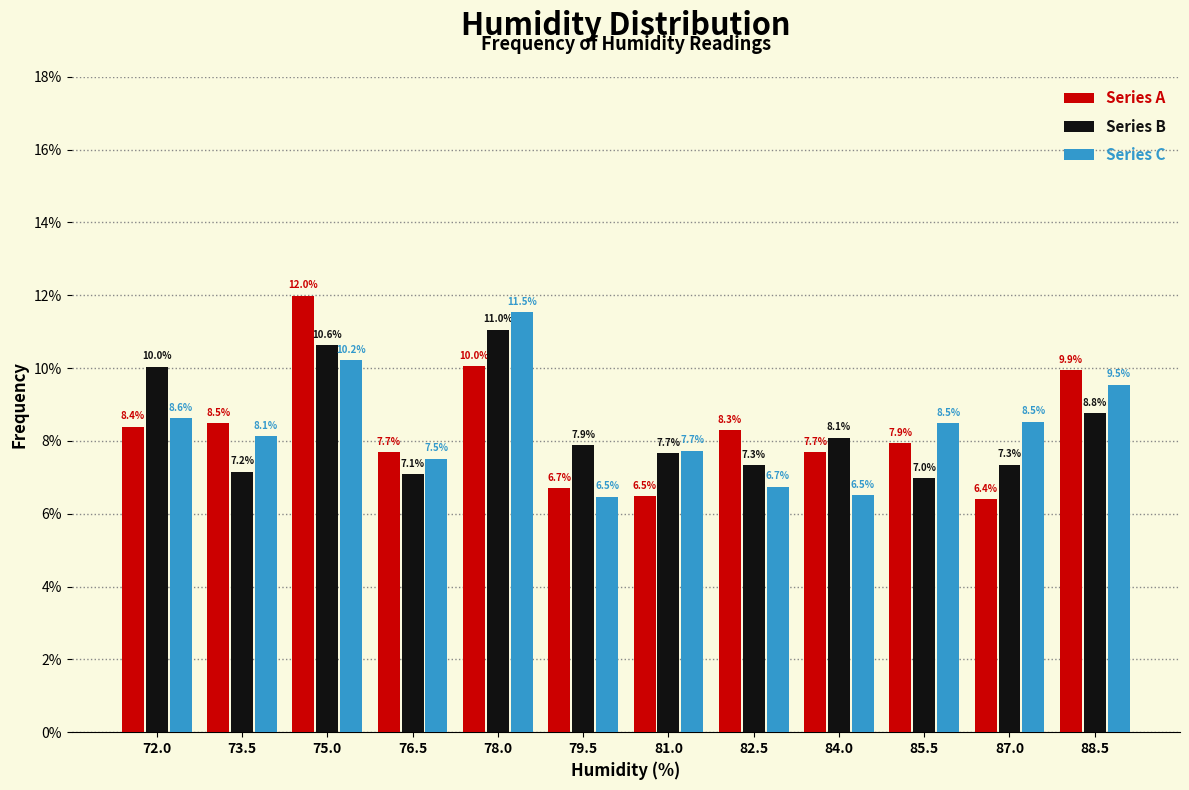

In the Series A series, which range on the x-axis has the tallest bar?

74.2 to 75.7